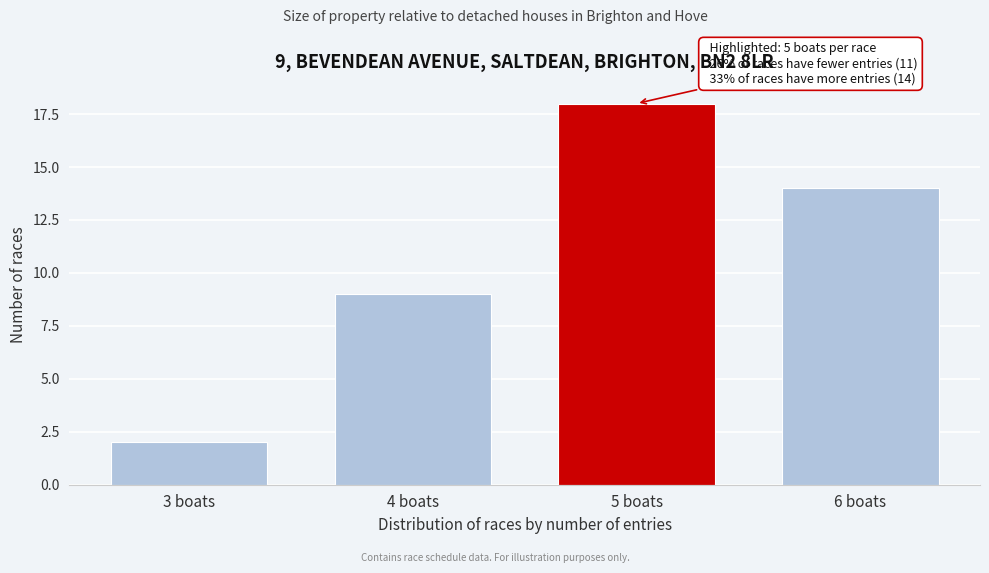

Reading right to left, transcribe all the data shown in this chart.

6 boats=14	5 boats=18	4 boats=9	3 boats=2